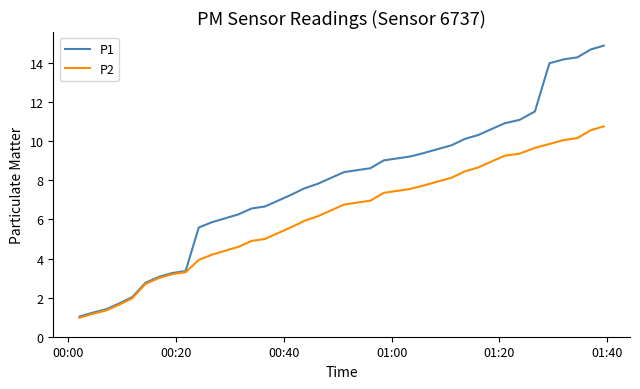

Which series has the largest total across all categories?

P1